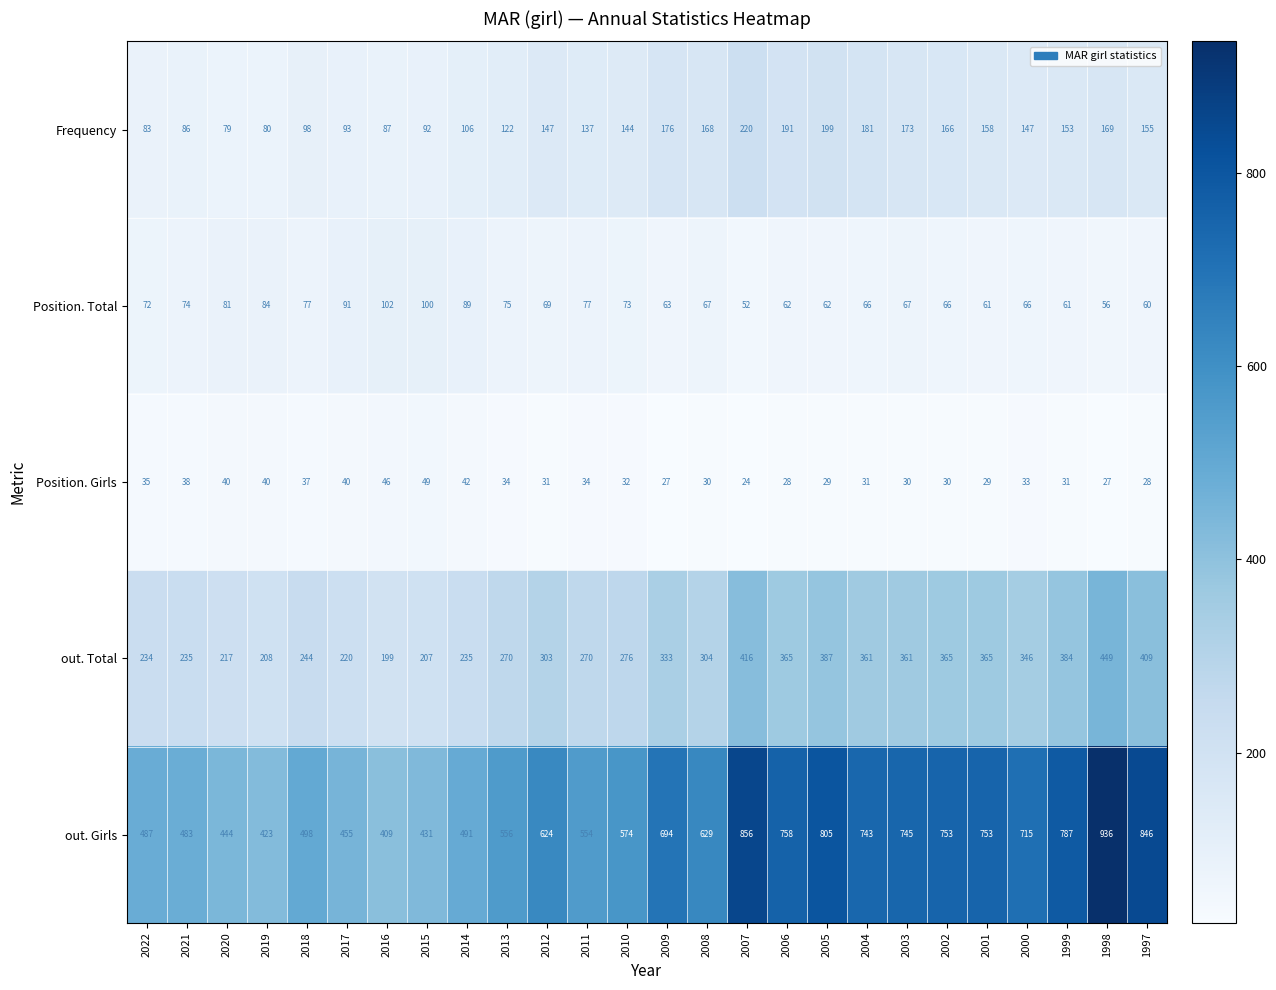

Which series has the widest spread of values?

out. Girls